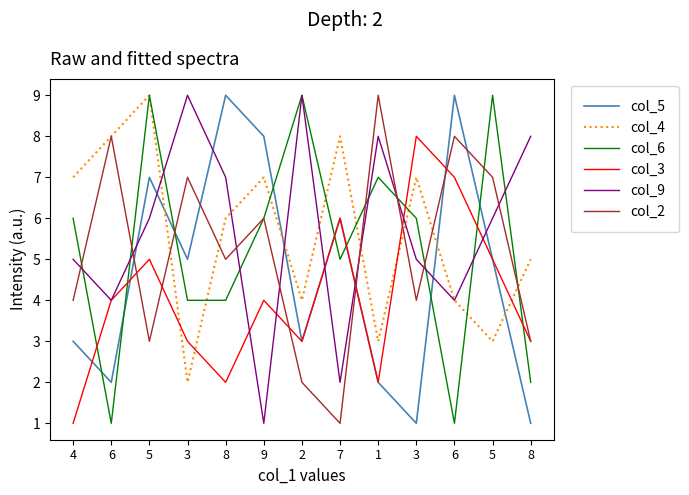

Is it true that col_9 equals 5 at 8?

False